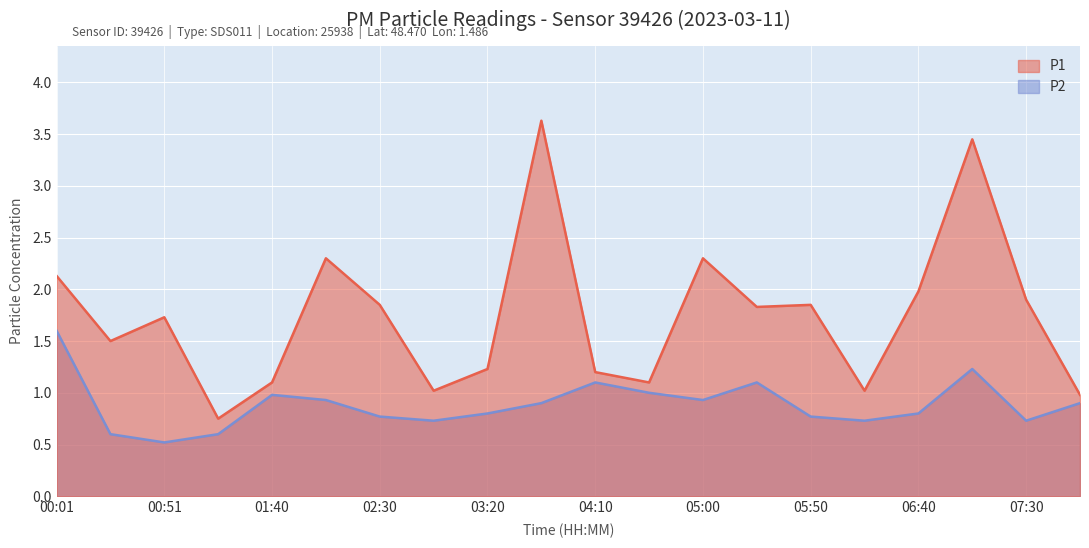

What is the minimum value shown in the chart?

0.5